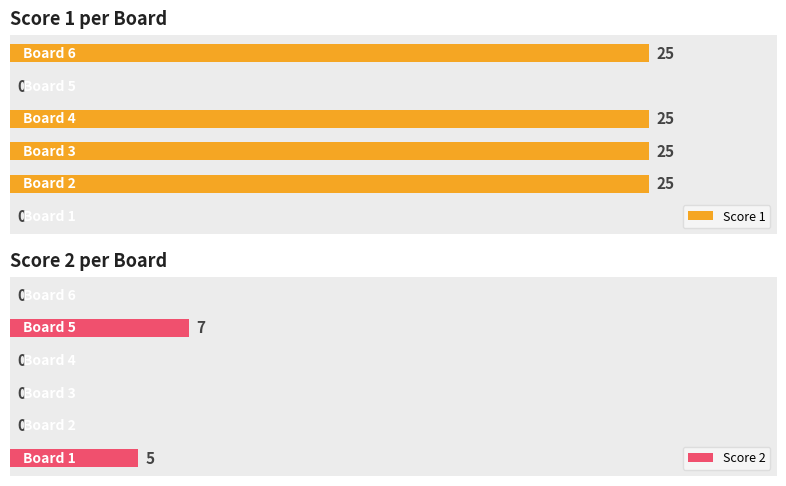

Does the chart contain any negative values?

No